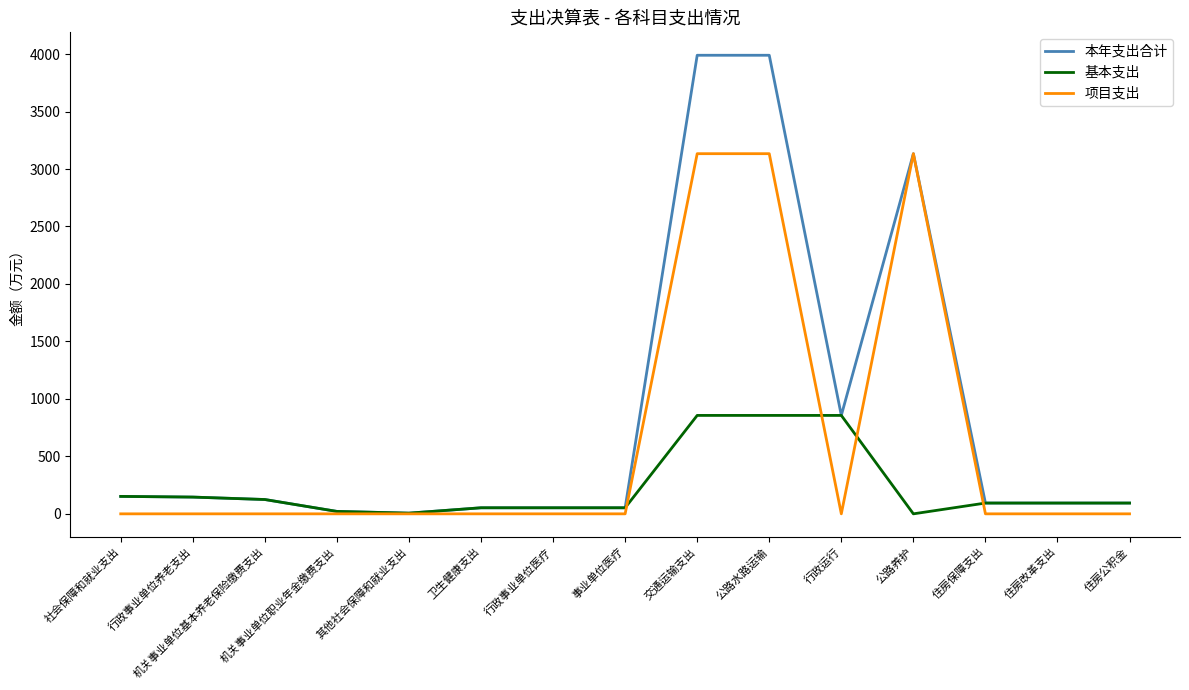

What is the difference between the 基本支出 values at 行政事业单位医疗 and 机关事业单位职业年金缴费支出?

31.6